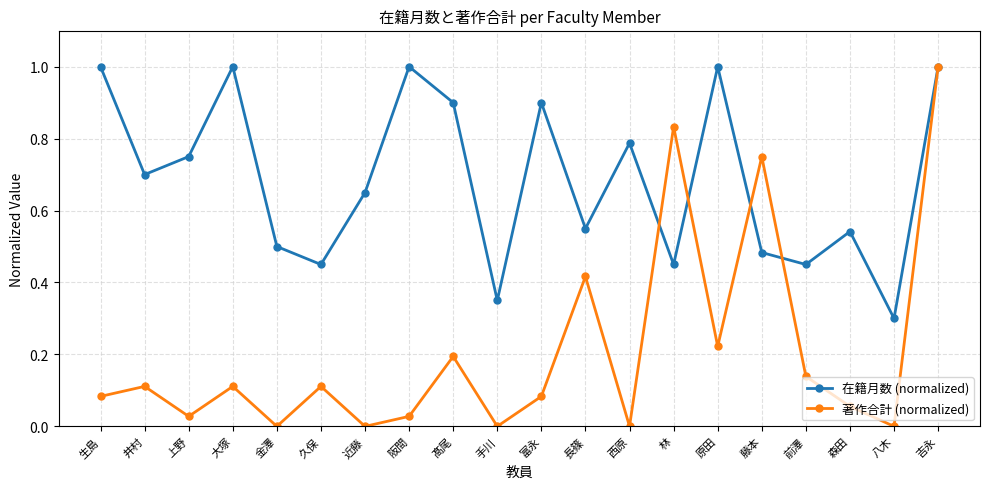

The 著作合計 (normalized) series shows -0.3 at 近藤. True or false?

False